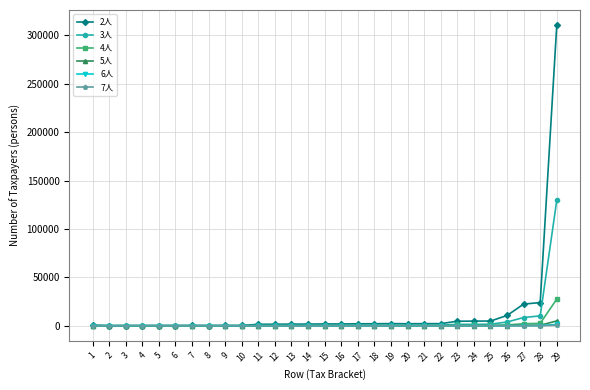

True or false: 5人 has more than 2 points higher than both neighbors.

True